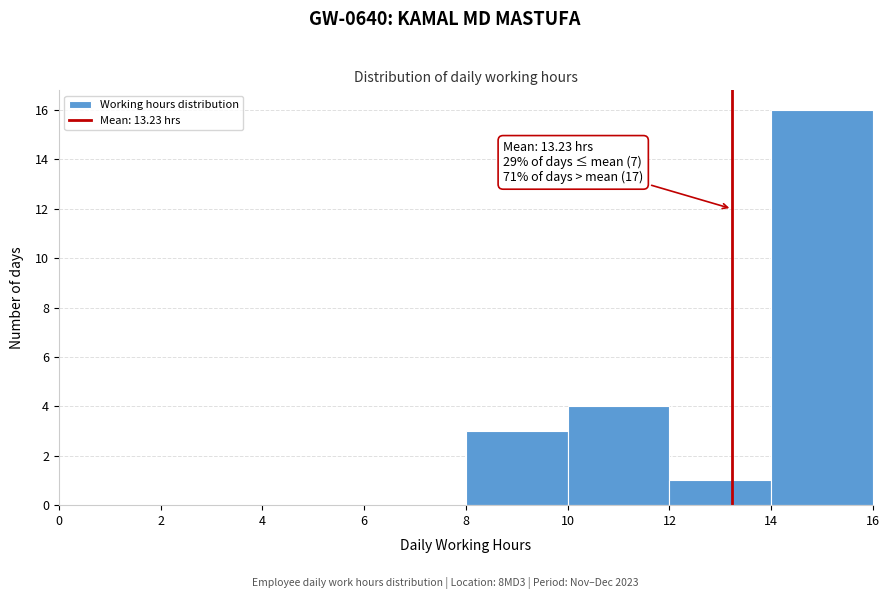

Over which range of the x-axis is the bar tallest?

14 to 16